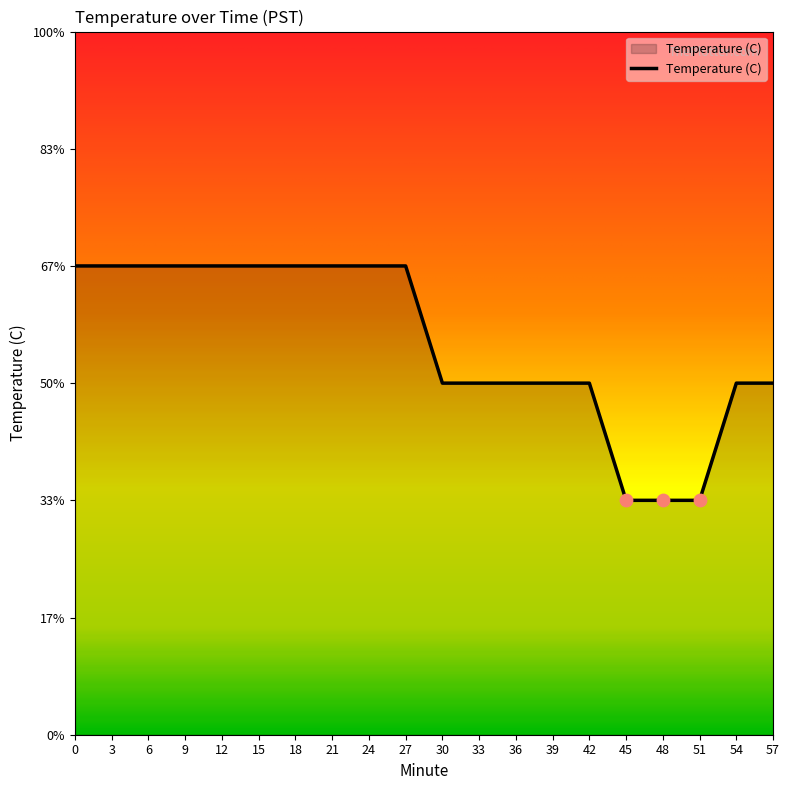

Between 21 and 30, which is larger?

21